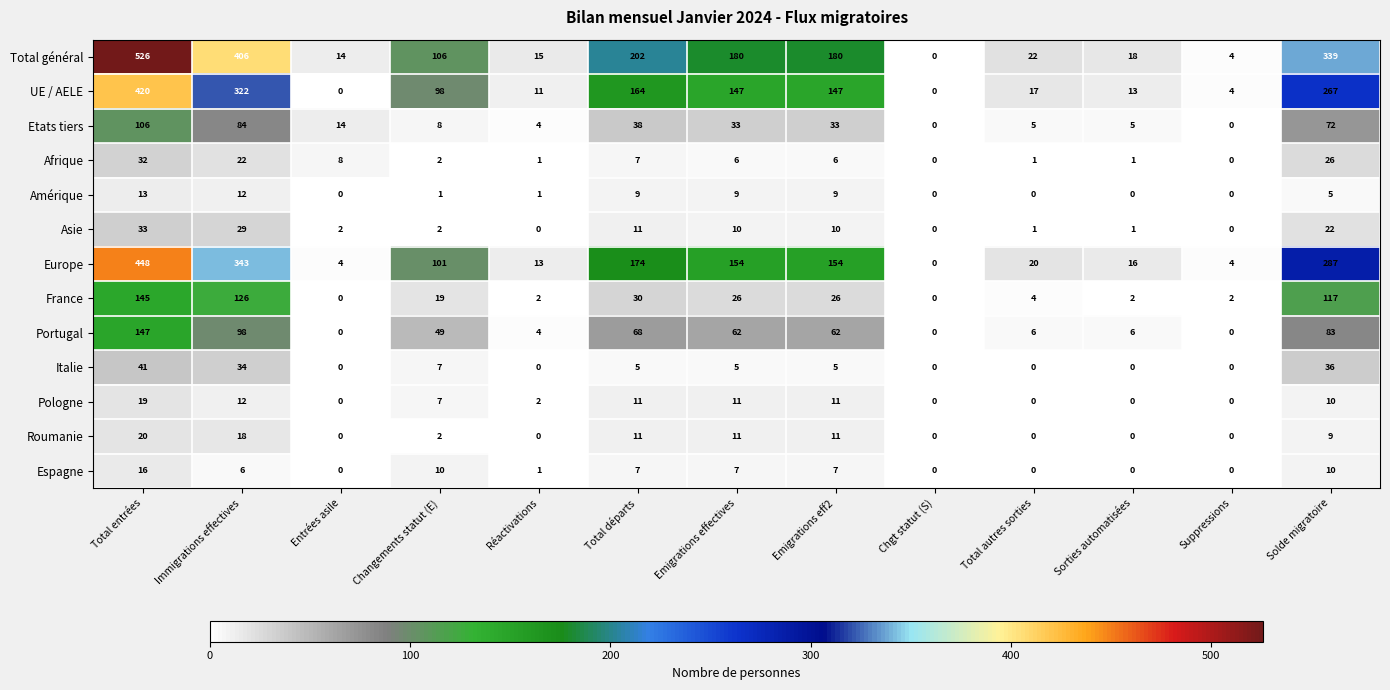

What is the sum of the Portugal values at Total départs and Immigrations effectives?

166